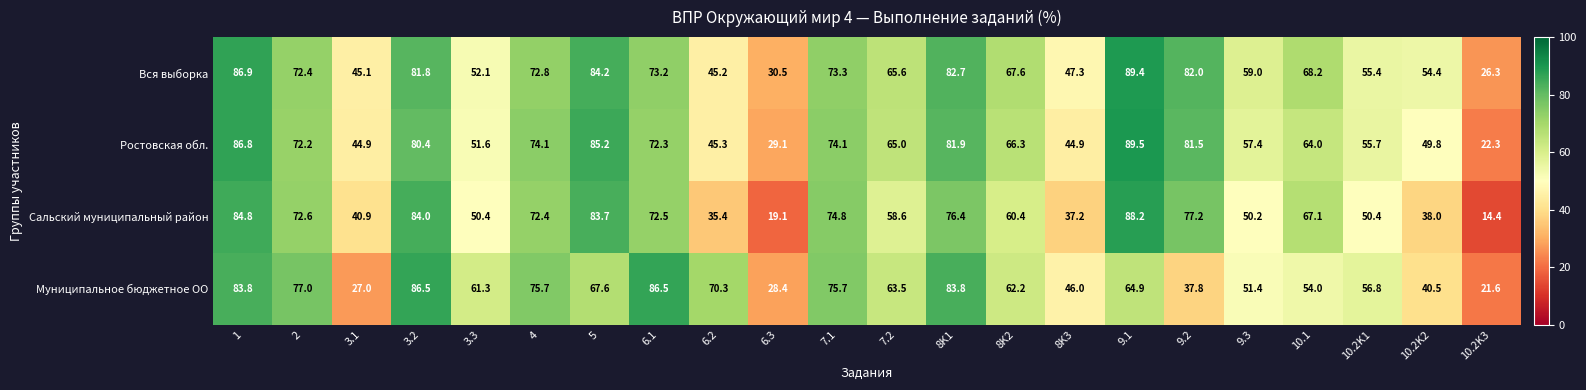

List the series in order of their peak value, lowest first.

Муниципальное бюджетное ОО, Сальский муниципальный район, Вся выборка, Ростовская обл.